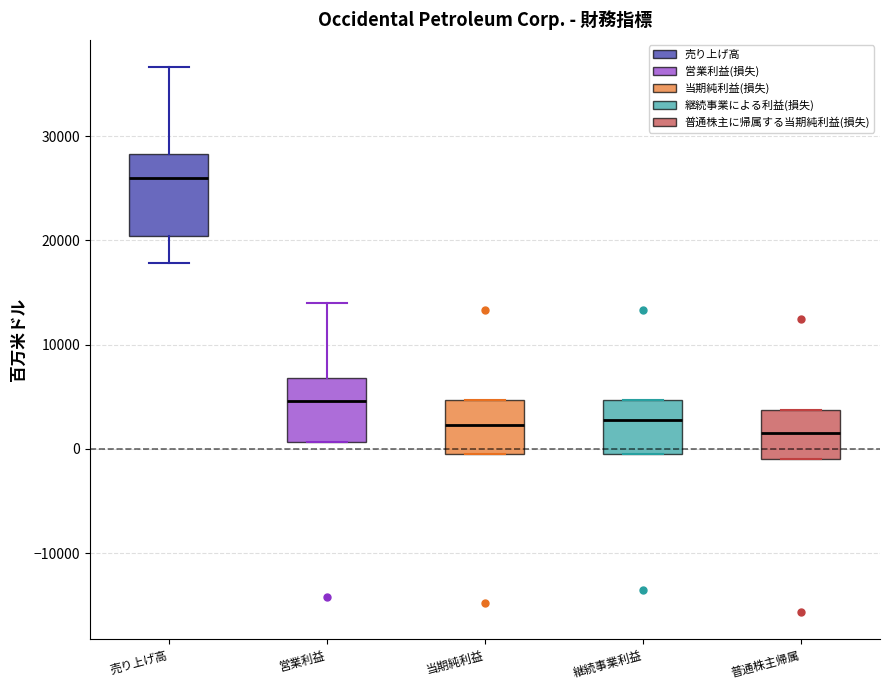

Comparing the boxes themselves (not the whiskers), which one is the tallest?

売り上げ高